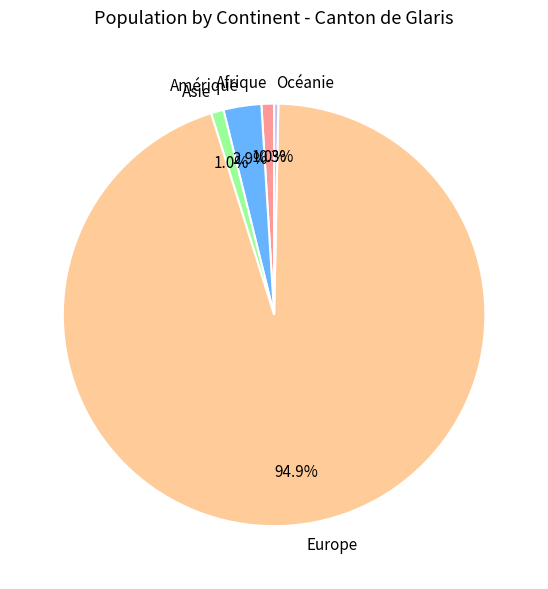

Which has a higher value, Océanie or Amérique?

Amérique